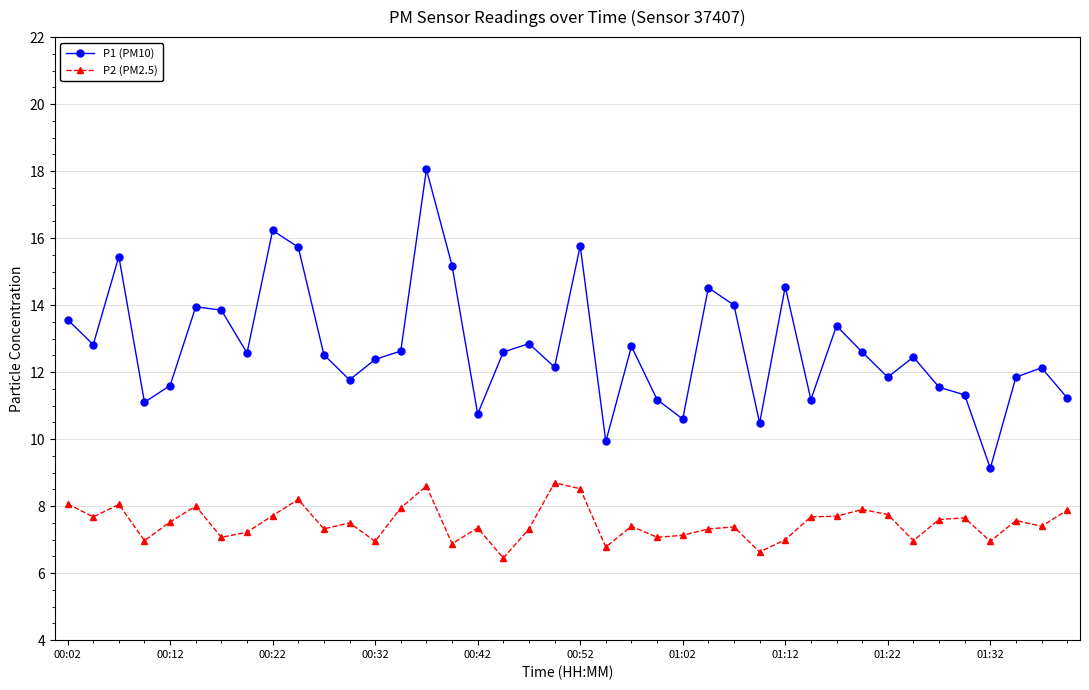

How many distinct data groups are displayed?

2